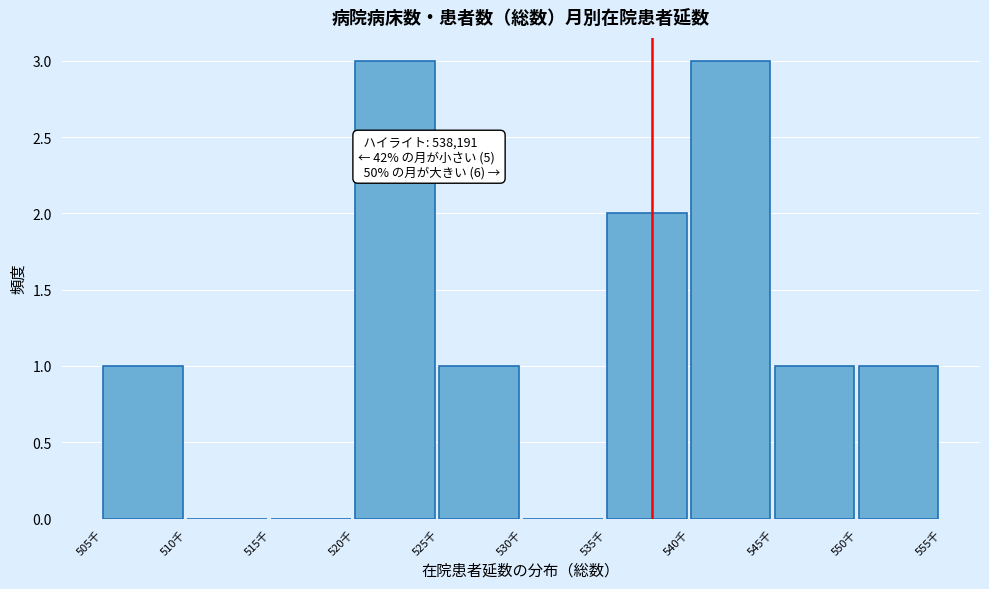

Reading right to left, transcribe all the data shown in this chart.

550千=1	545千=1	540千=3	535千=2	530千=0	525千=1	520千=3	515千=0	510千=0	505千=1